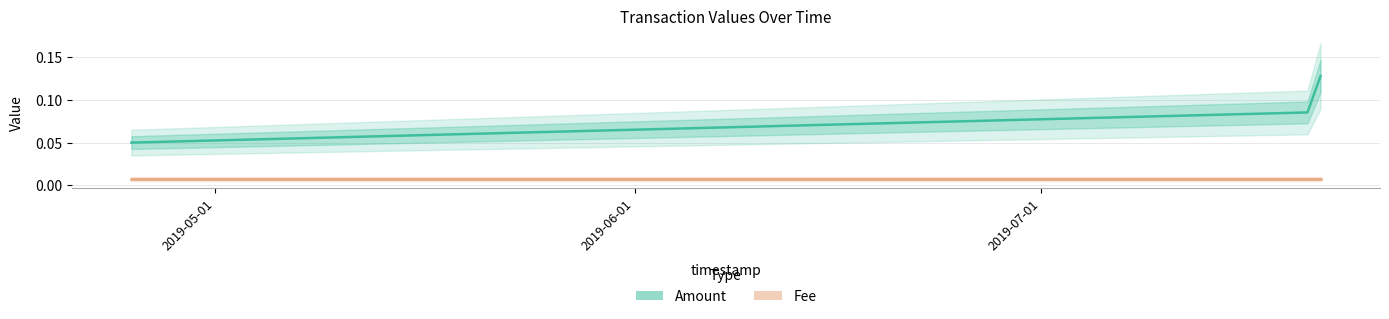

What is the sum of the values at 2019-07-20 16:43:46 and 2019-04-24 19:47:12?

0.2